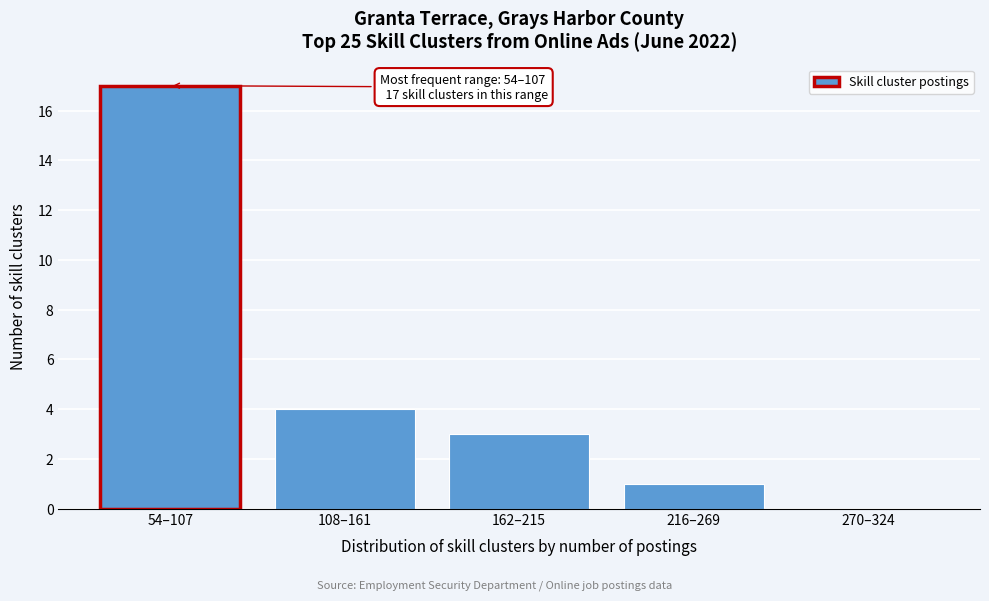

Reading right to left, transcribe all the data shown in this chart.

270–324=0	216–269=1	162–215=3	108–161=4	54–107=17